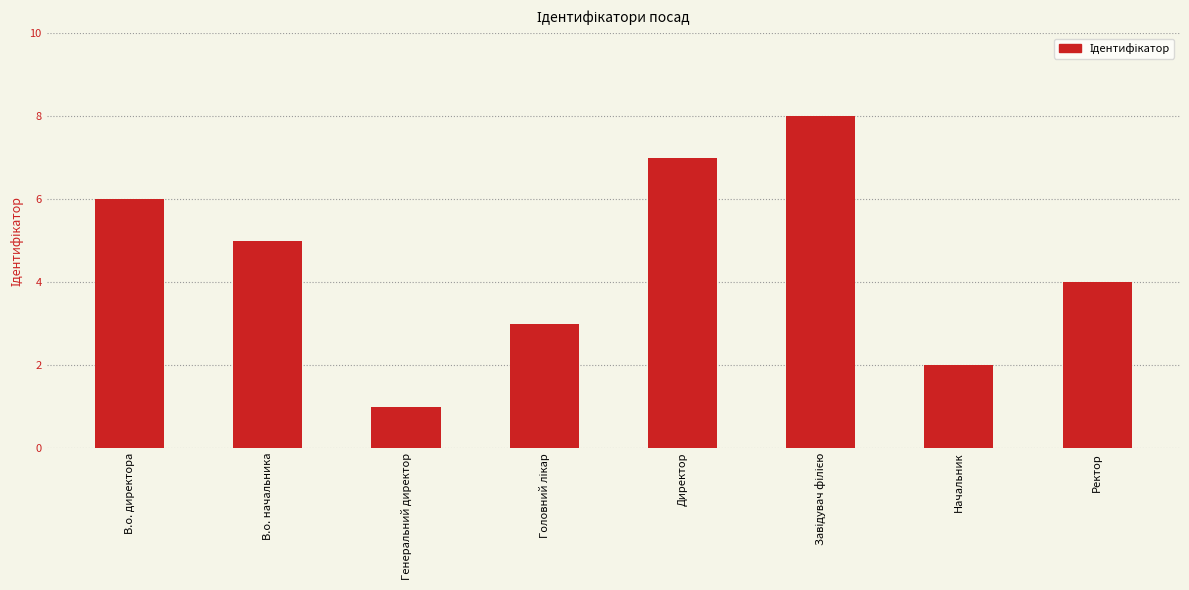

What position from the left is В.о. директора?

1